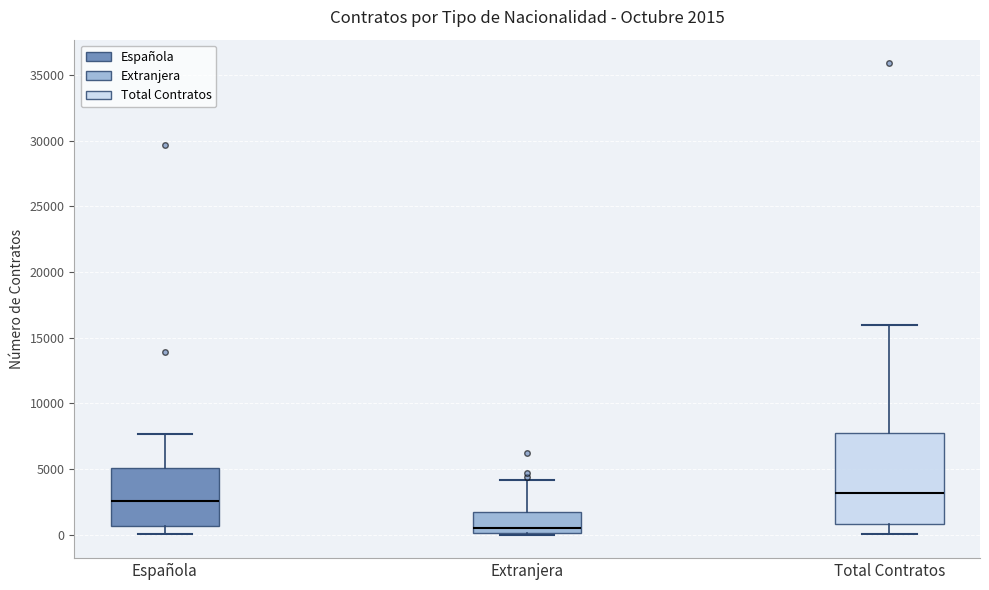

Which box is the tallest, from its lower edge to its upper edge?

Total Contratos